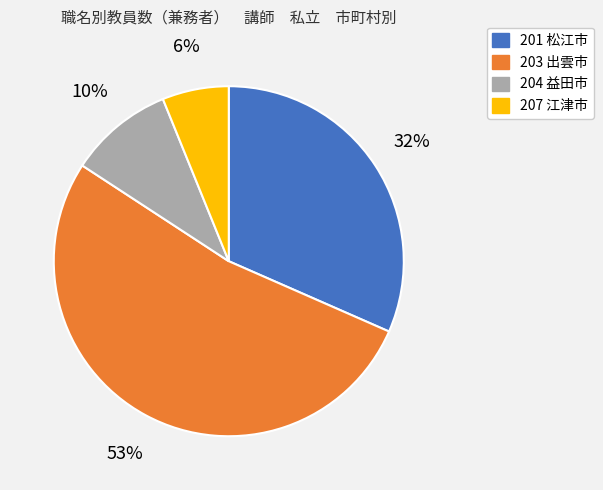

Approximately how many times larger is the value at 201 松江市 compared to 203 出雲市?

0.6